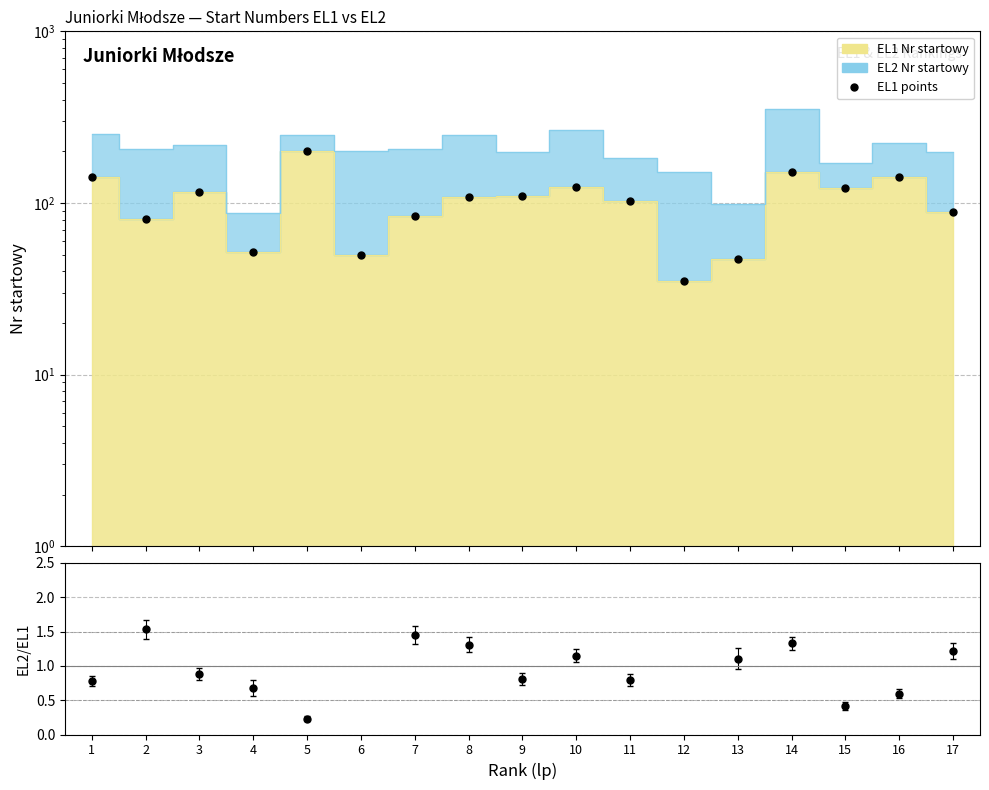

How many values are below 108?

8